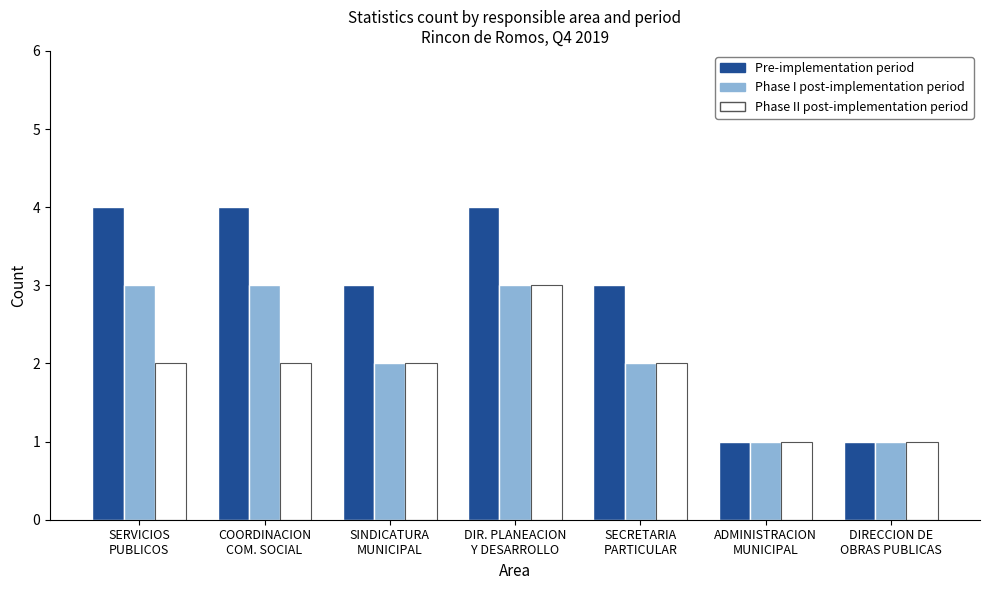

Reading left to right, list all the values displayed in this chart.

Pre-implementation period: SERVICIOS
PUBLICOS=4	COORDINACION
COM. SOCIAL=4	SINDICATURA
MUNICIPAL=3	DIR. PLANEACION
Y DESARROLLO=4	SECRETARIA
PARTICULAR=3	ADMINISTRACION
MUNICIPAL=1	DIRECCION DE
OBRAS PUBLICAS=1
Phase I post-implementation period: SERVICIOS
PUBLICOS=3	COORDINACION
COM. SOCIAL=3	SINDICATURA
MUNICIPAL=2	DIR. PLANEACION
Y DESARROLLO=3	SECRETARIA
PARTICULAR=2	ADMINISTRACION
MUNICIPAL=1	DIRECCION DE
OBRAS PUBLICAS=1
Phase II post-implementation period: SERVICIOS
PUBLICOS=2	COORDINACION
COM. SOCIAL=2	SINDICATURA
MUNICIPAL=2	DIR. PLANEACION
Y DESARROLLO=3	SECRETARIA
PARTICULAR=2	ADMINISTRACION
MUNICIPAL=1	DIRECCION DE
OBRAS PUBLICAS=1